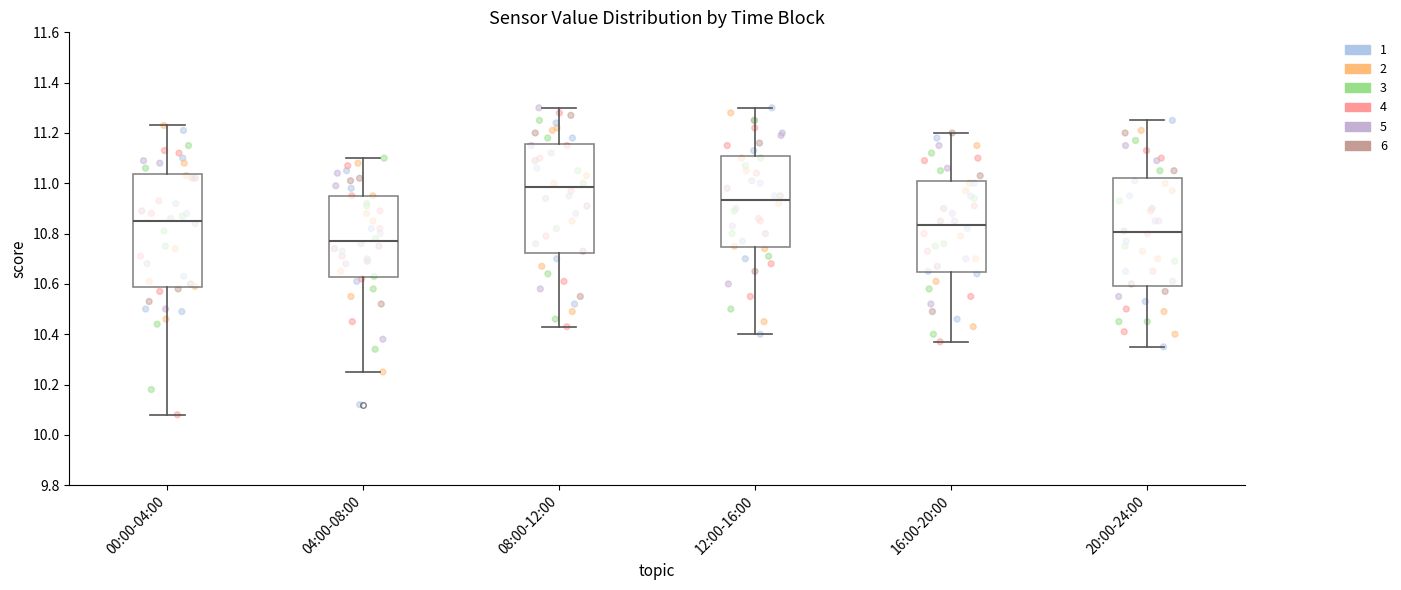

Which box's median line is the lowest?

04:00-08:00